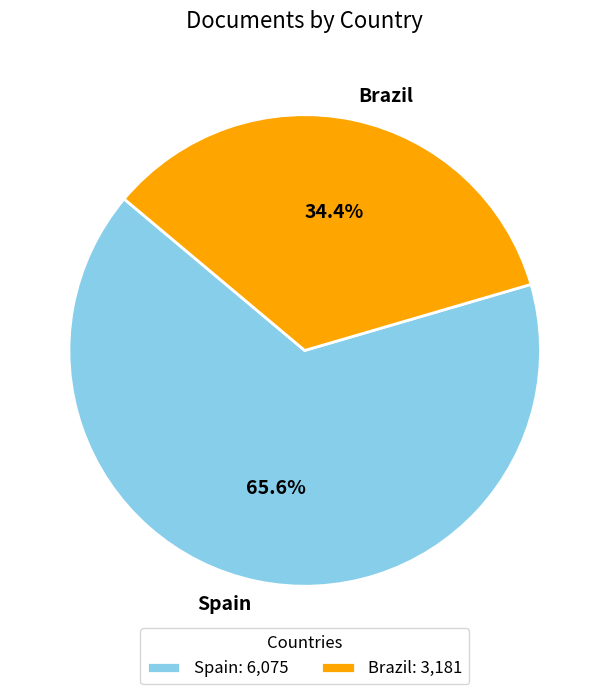

Does Brazil represent more than half of the total?

No